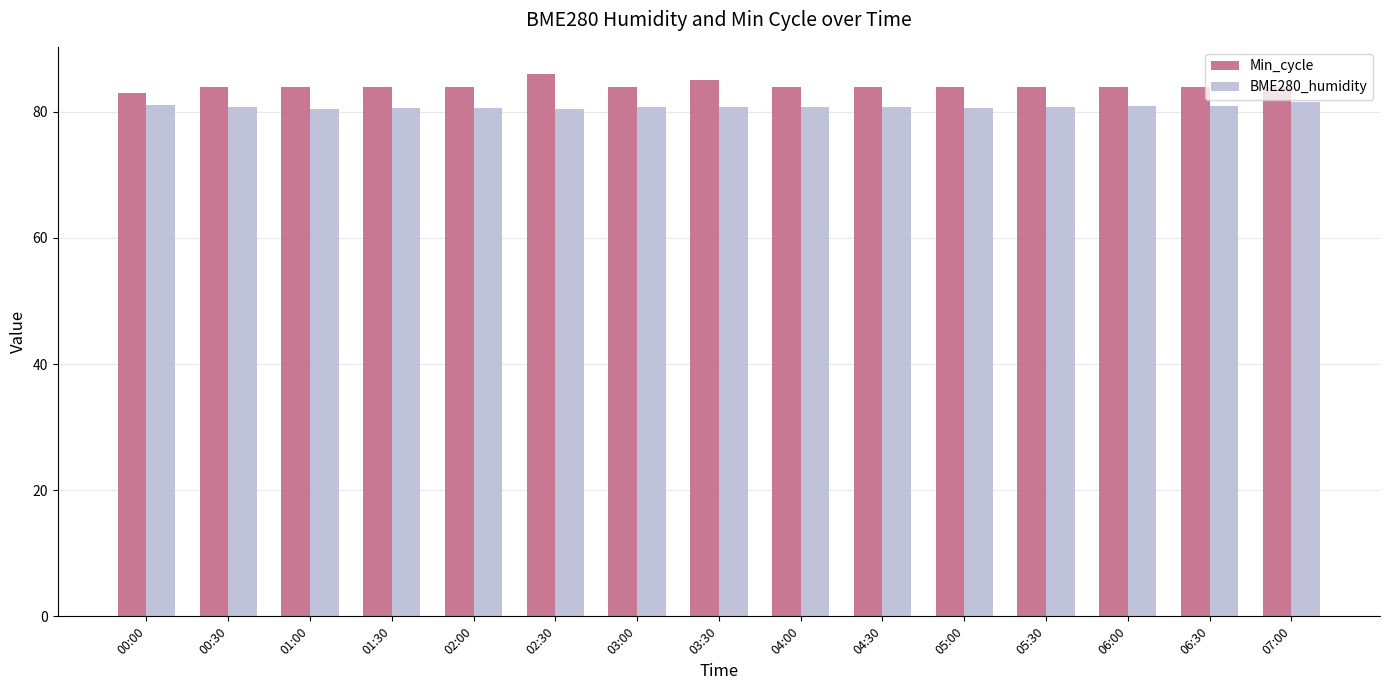

How many groups of bars are there?

15